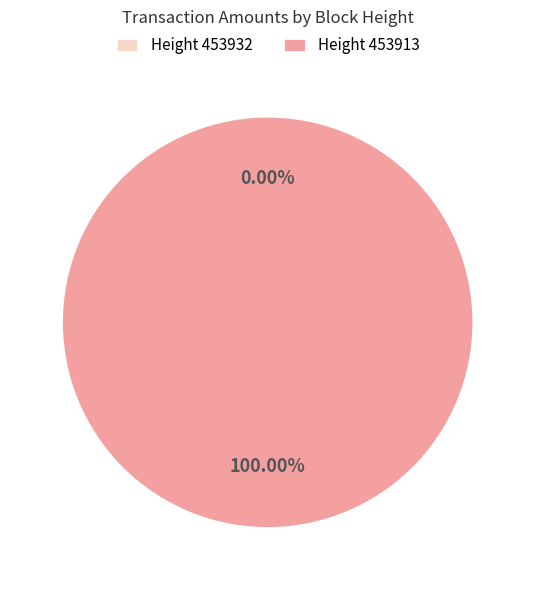

What is the smallest slice in the pie chart?

453932